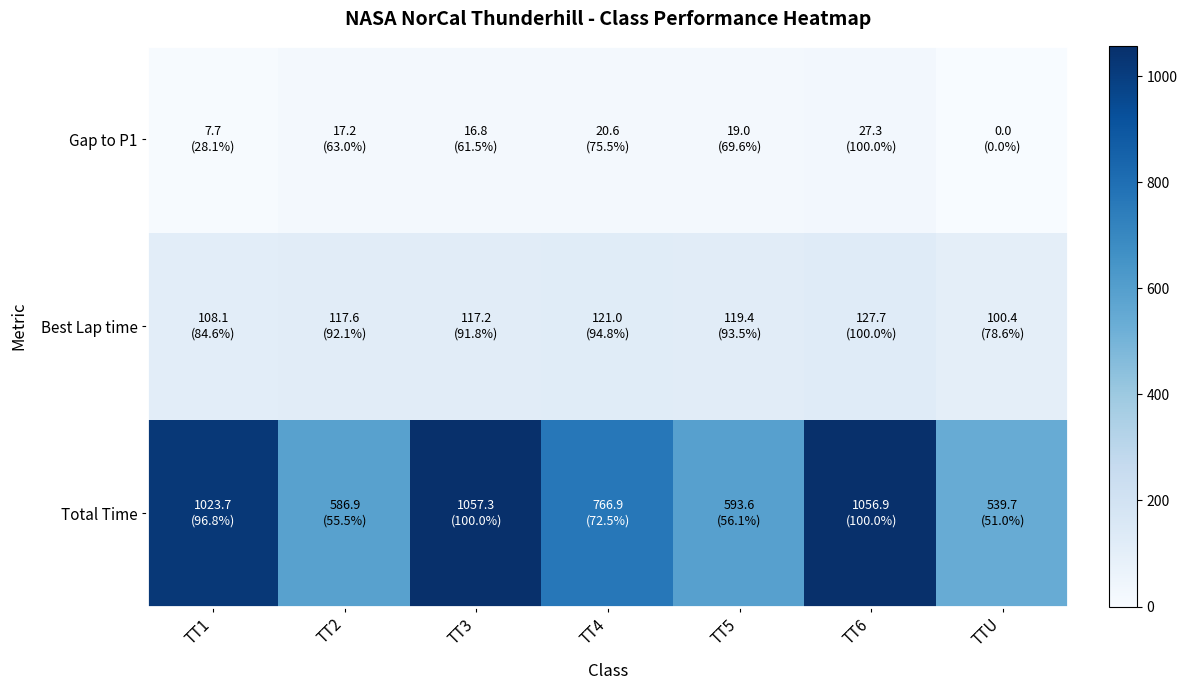

Between TT2 and TT5, which series saw the biggest shift?

Total Time